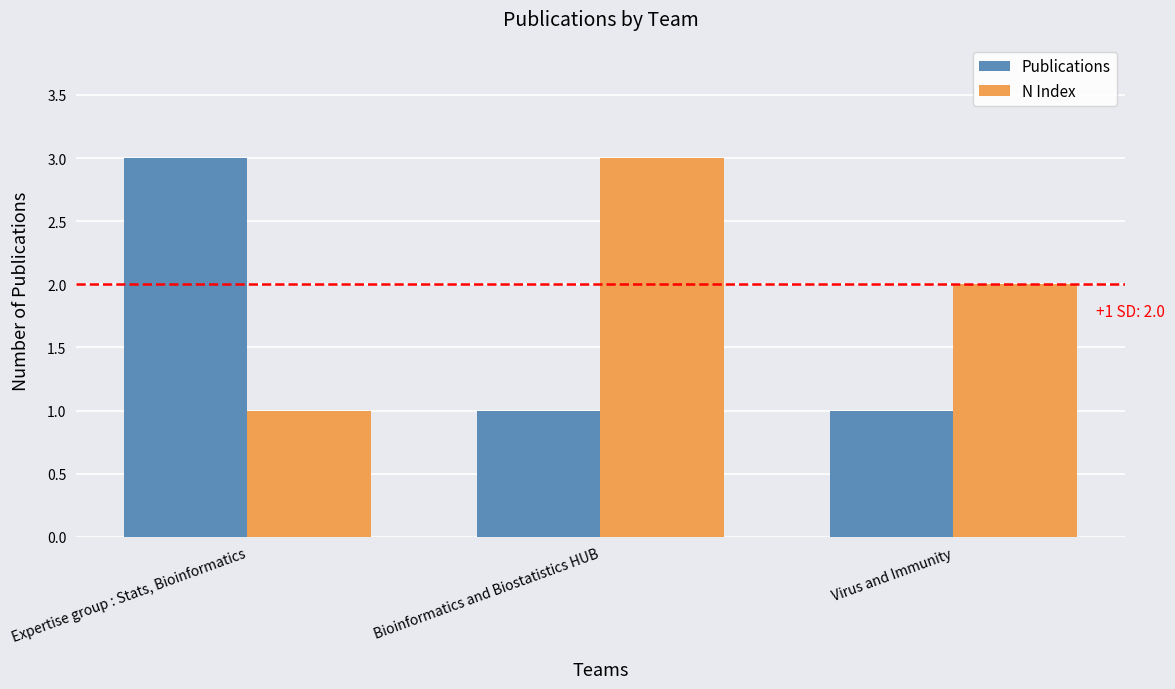

How many categories are shown in the chart?

3